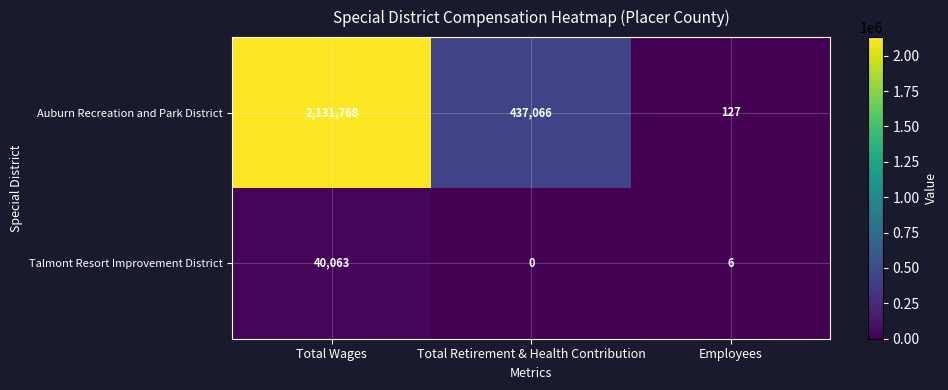

At Employees, list the series in order from smallest to largest.

Talmont Resort Improvement District, Auburn Recreation and Park District